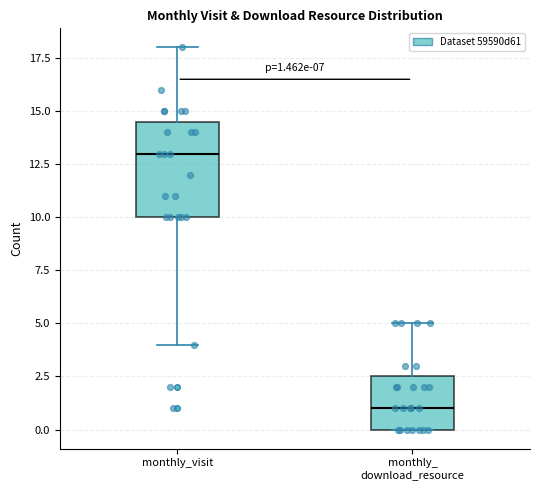

Comparing the boxes themselves (not the whiskers), which one is the tallest?

monthly_visit